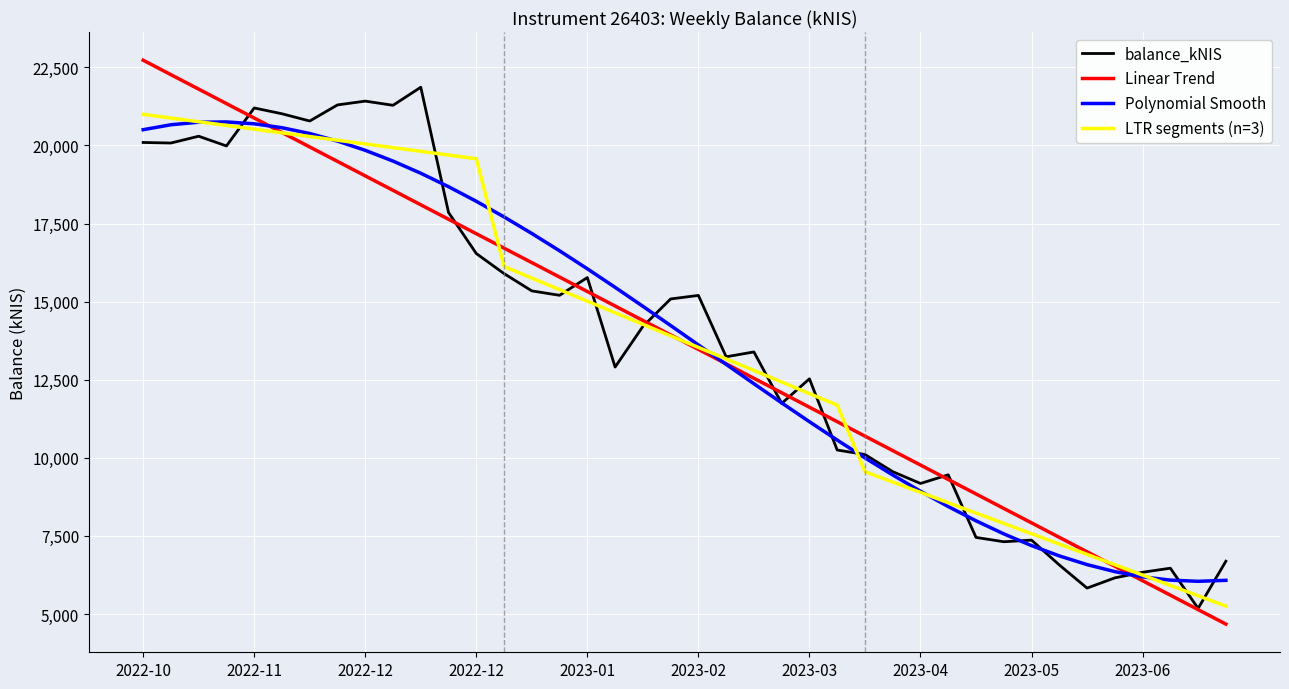

What is the minimum value shown in the chart?

4676.4